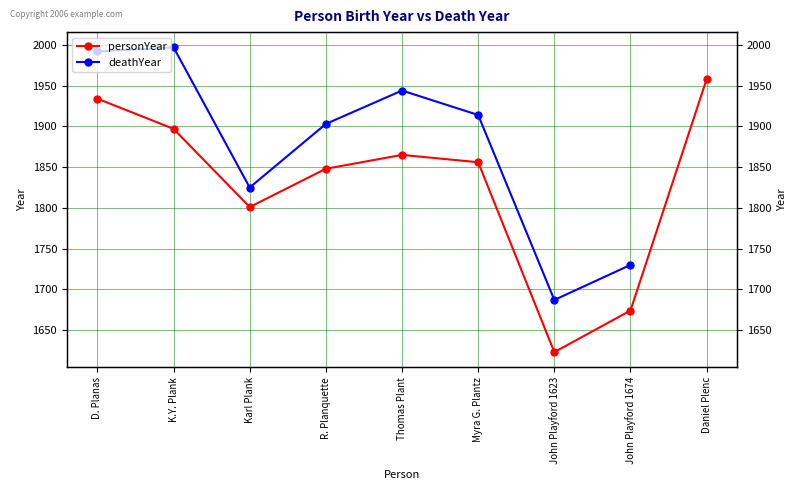

At which category is the sum across all series the highest?

D. Planas